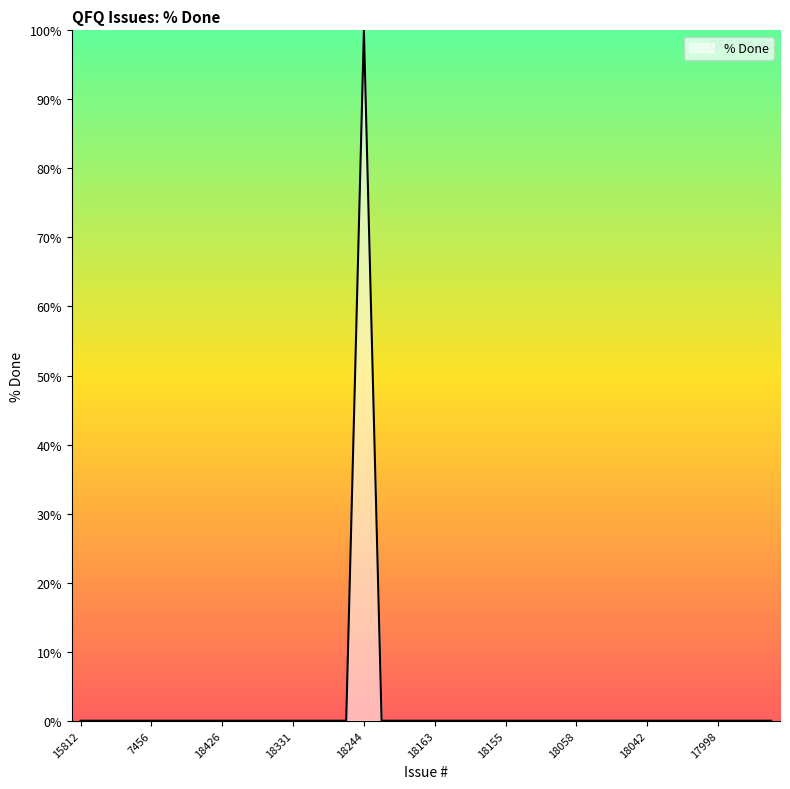

What is the greatest value displayed?

100